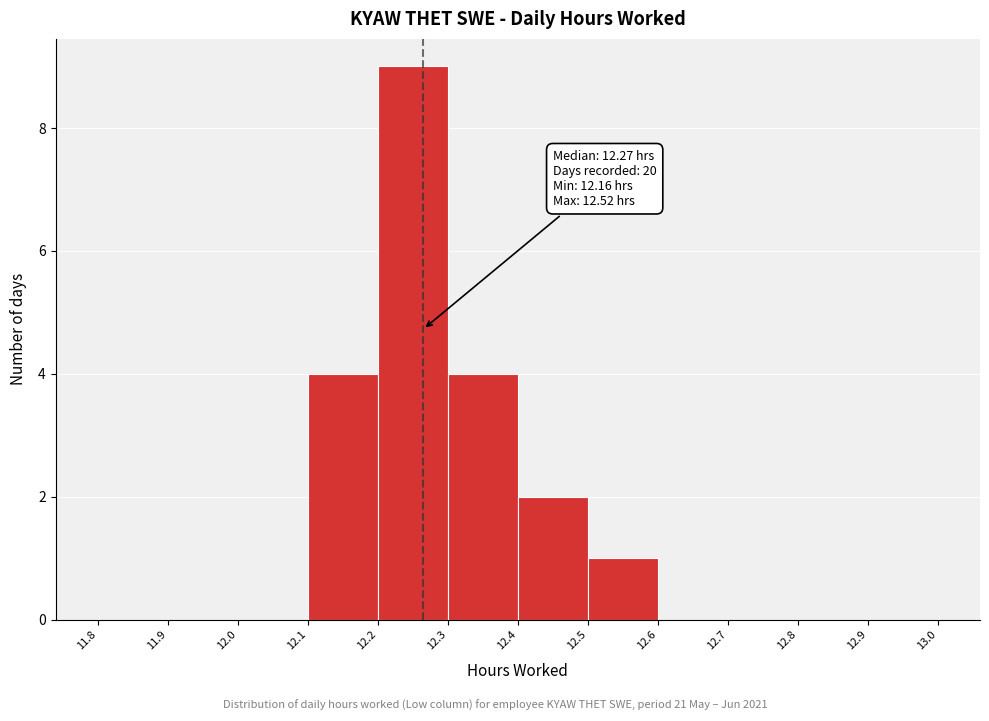

Which range on the x-axis has the tallest bar?

12.2 to 12.3